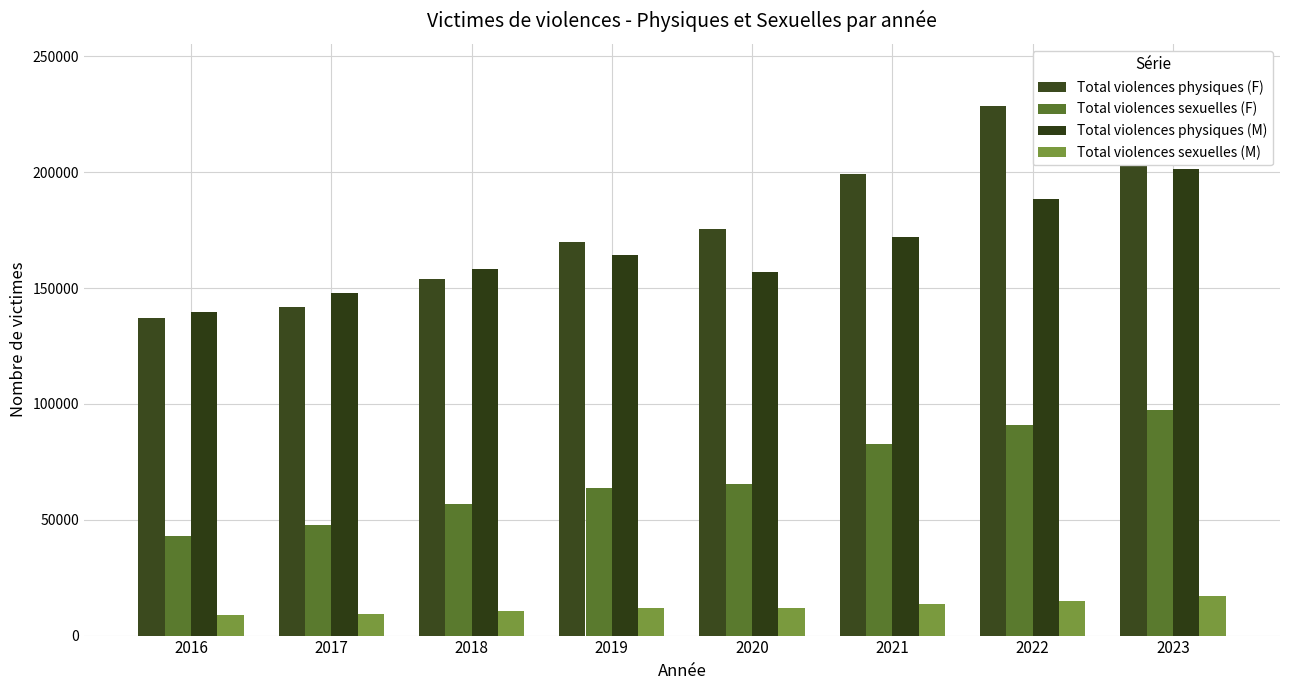

Read the Total violences physiques (F) value at 2022.

228762